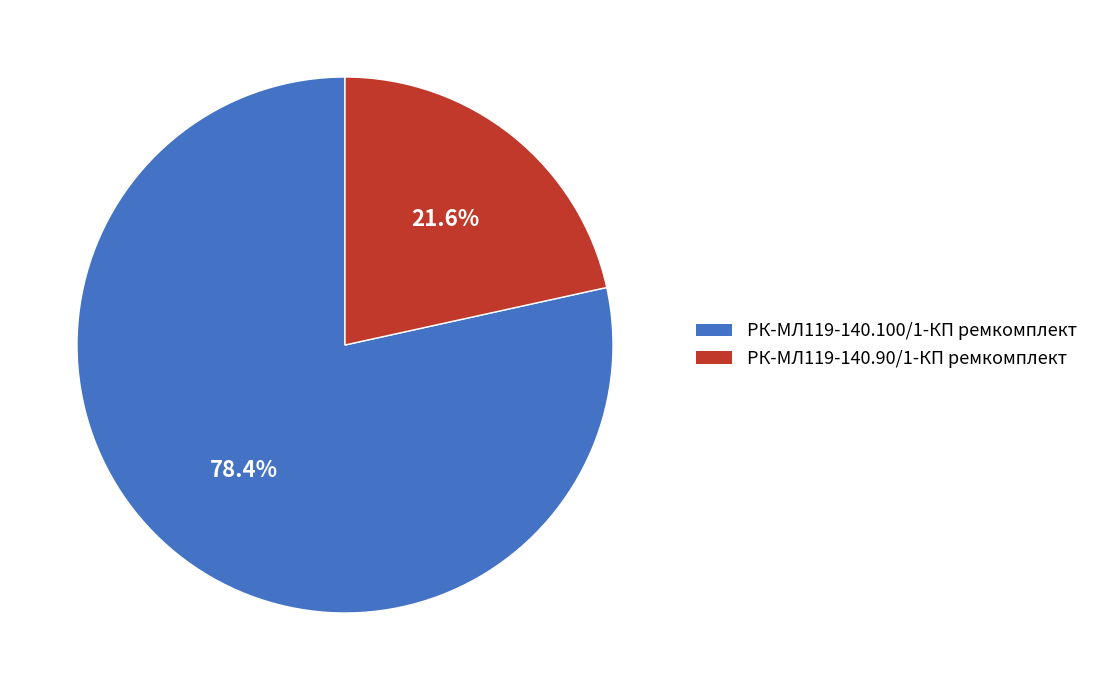

To the nearest percent, what is the average slice percentage?

50%